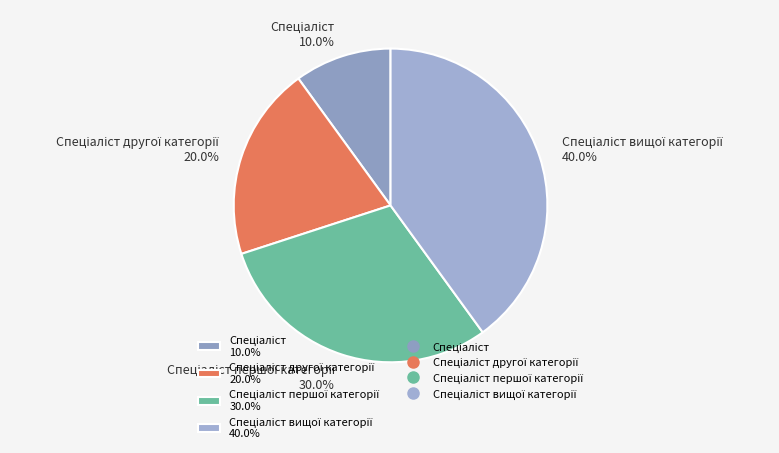

Is there any slice that represents more than half of the pie?

No